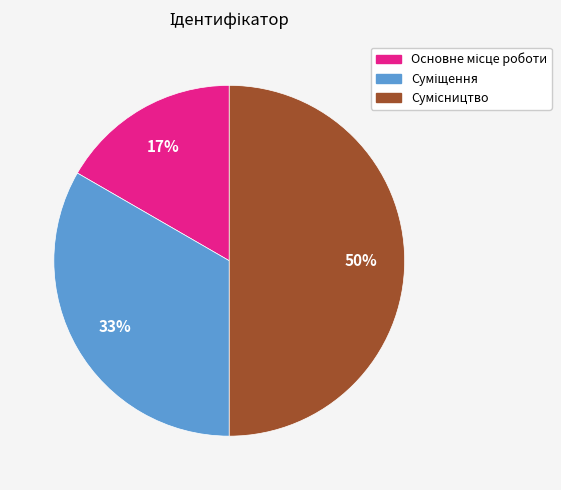

To the nearest percent, what is the difference between the largest and smallest slice percentages?

33%